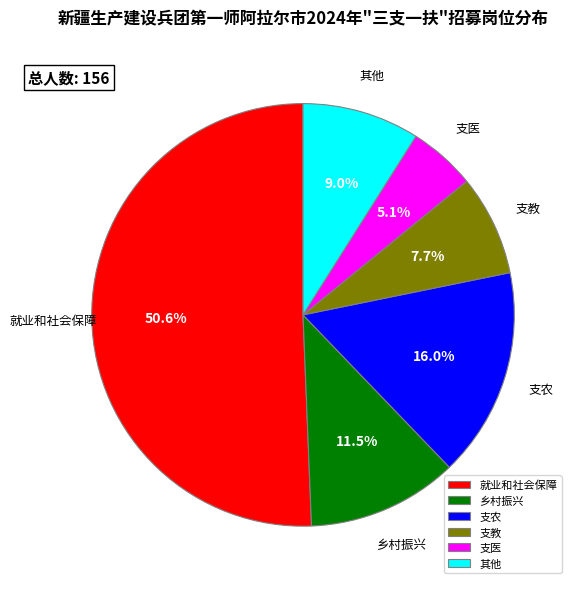

Which slice represents more than half of the pie?

就业和社会保障